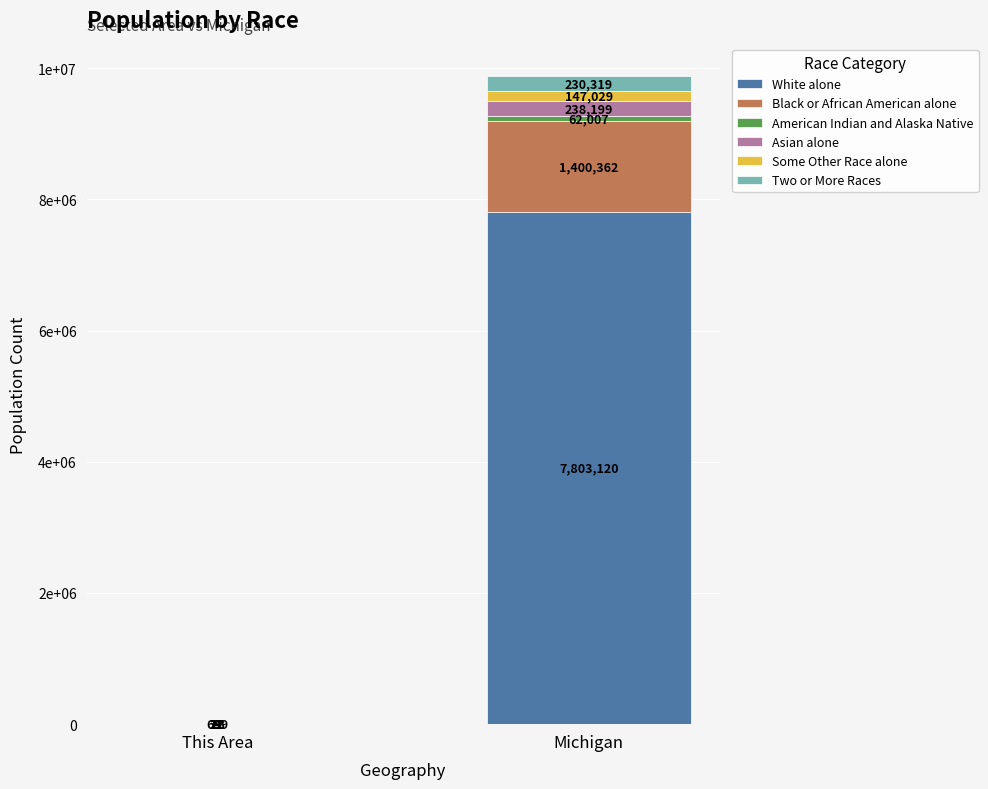

Are the bars horizontal?

No